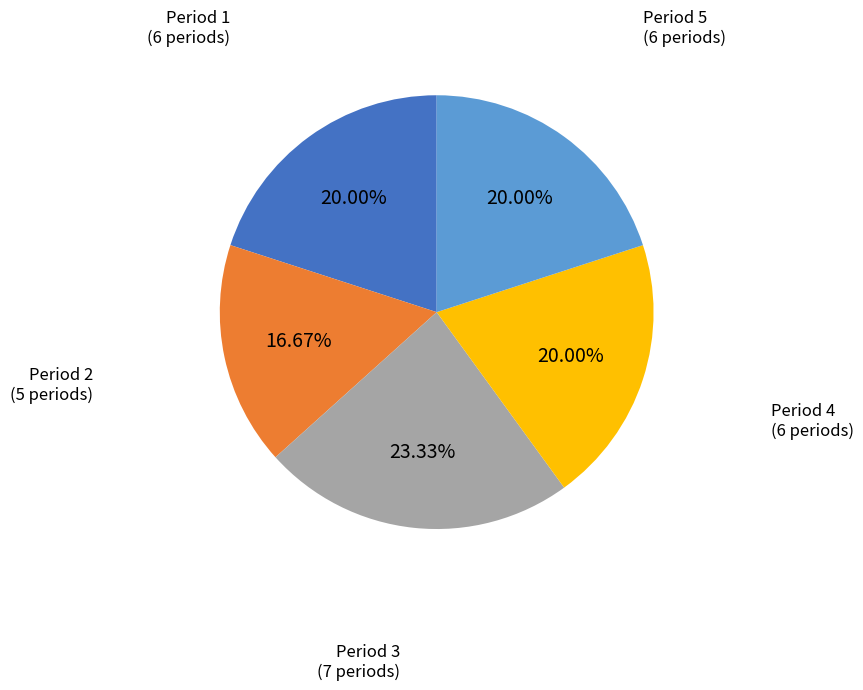

What is the ratio of the value at Period 4 to the value at Period 1?

1.0